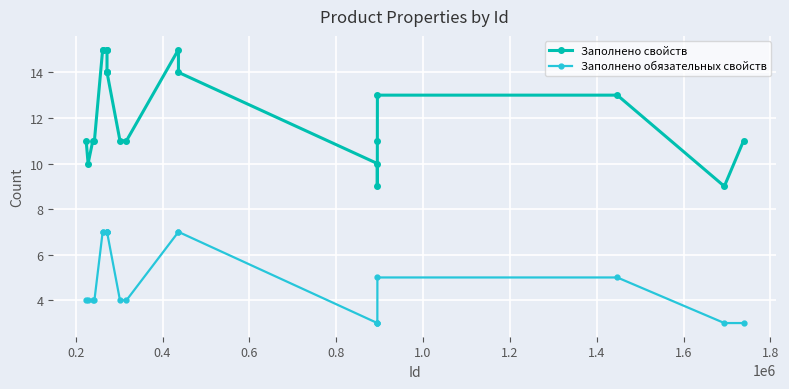

Rank the series by their maximum value, from highest to lowest.

Заполнено свойств, Заполнено обязательных свойств